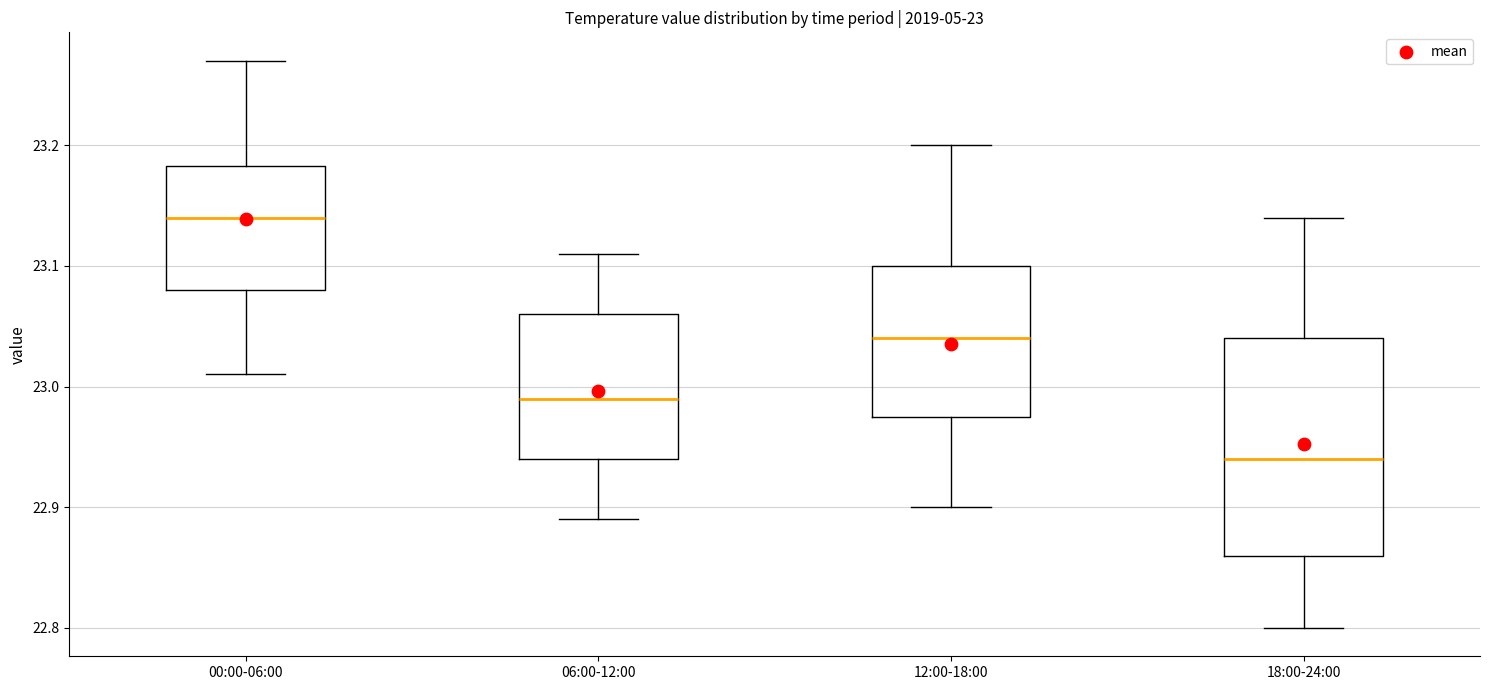

Which box's median line is the lowest?

18:00-24:00